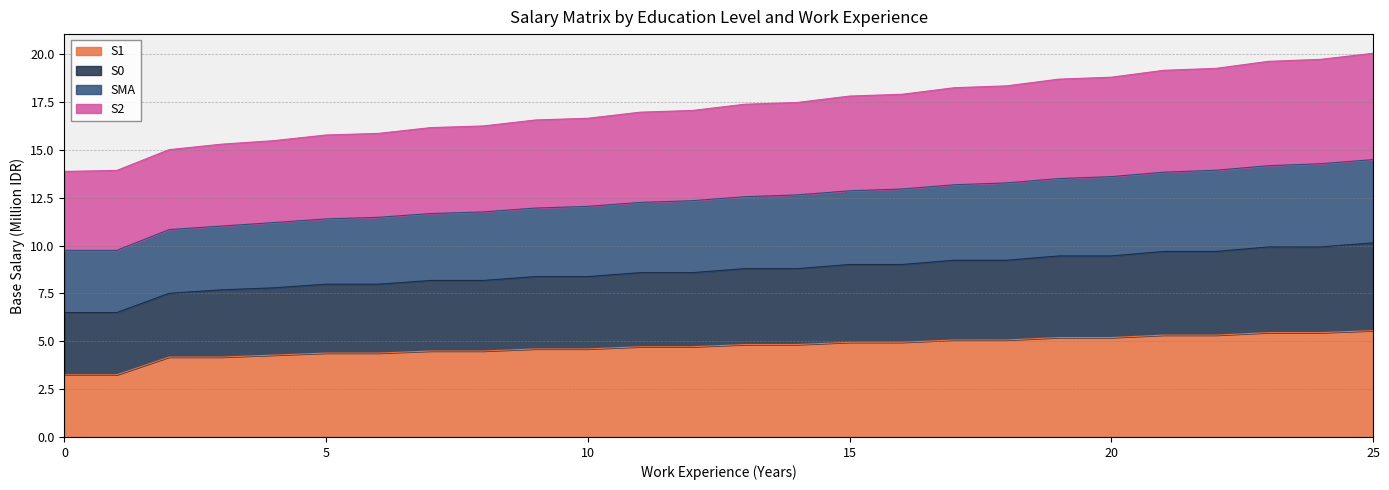

What is the difference between the second highest and minimum values in the S1 series?

2.2